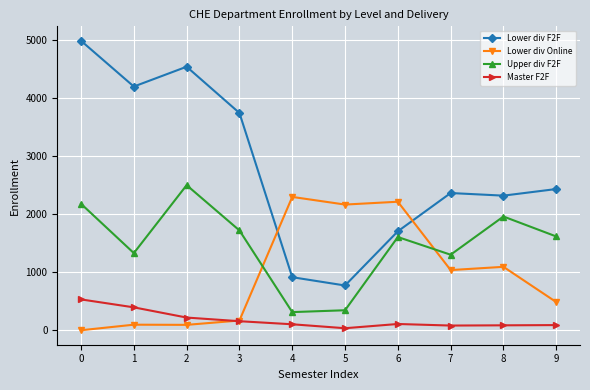

What is the value of the Lower div Online point at the 2nd from the left?

96